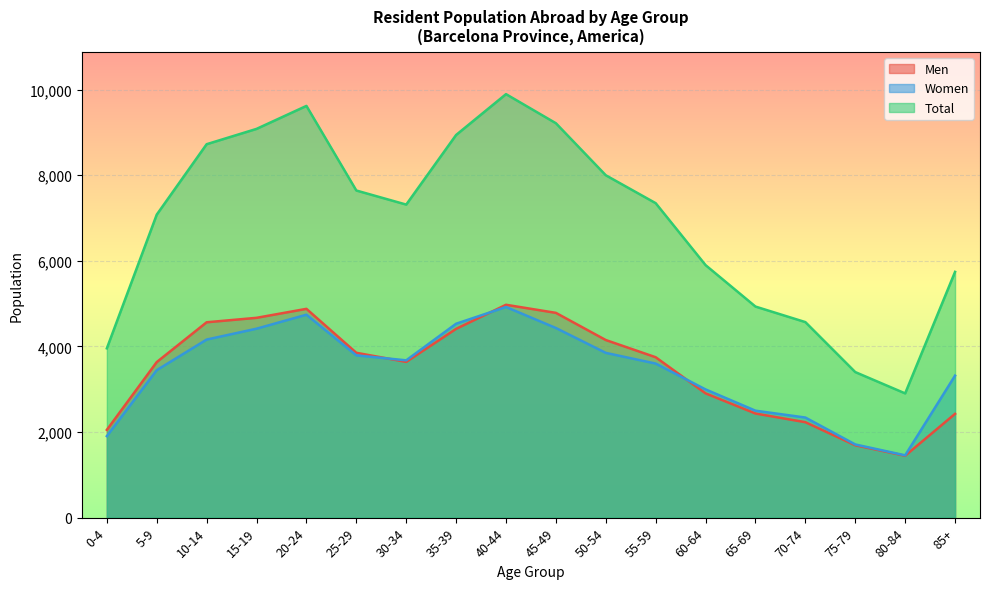

Where is the first local maximum for Men?

20-24